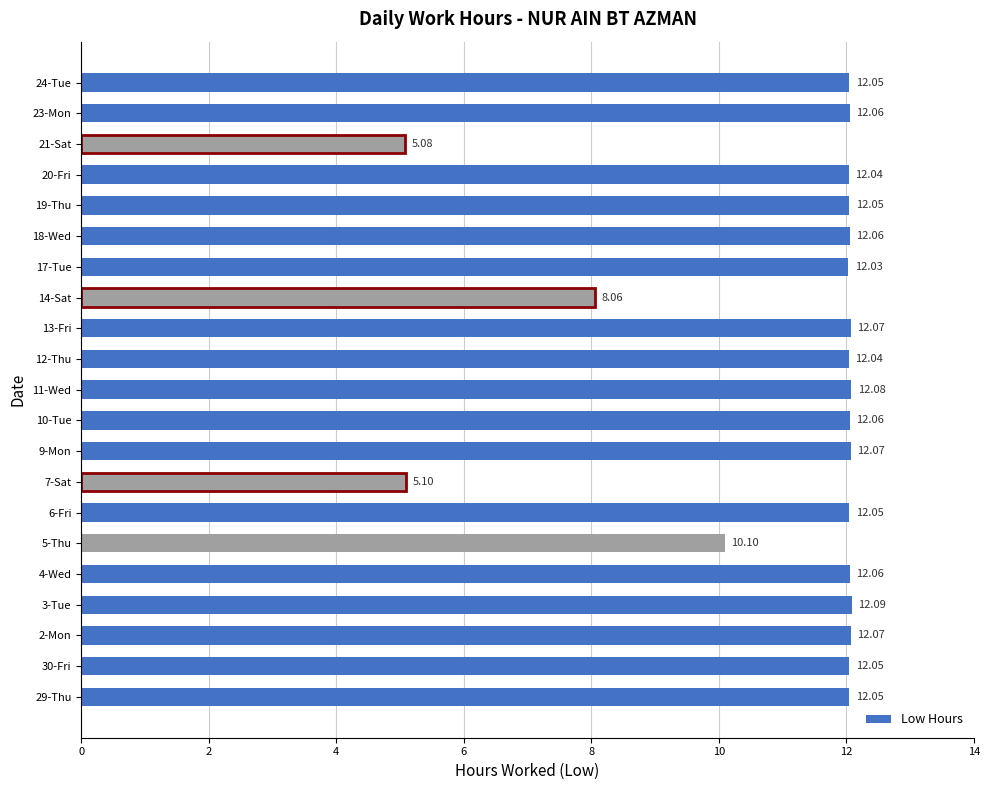

What is the difference between the maximum and second lowest values?

7.0